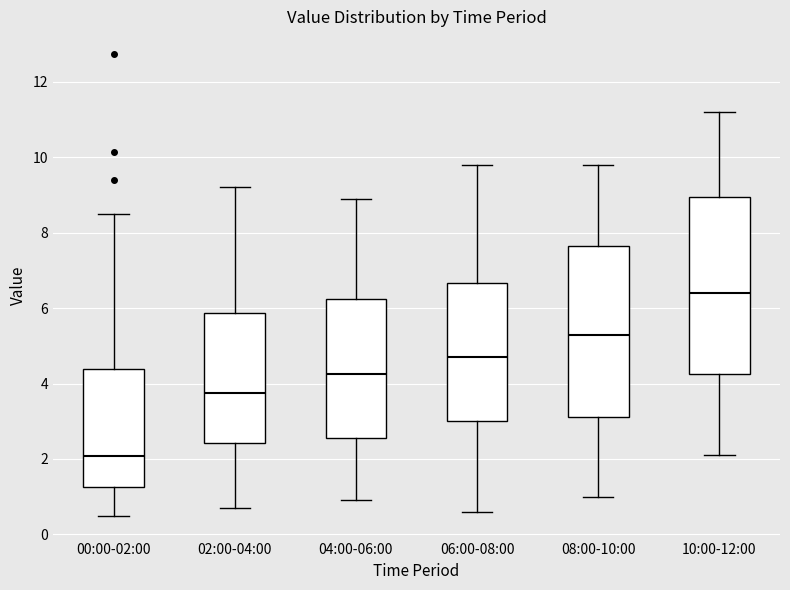

Reading left to right, transcribe this box plot: for each box, give where its median line is, the range the box spans, and where its two whiskers end, as read against the y-axis. The values are not printed on the chart, so give them approximately, as read against the axis.

00:00-02:00: median 2.0, box 1.2 to 4.4, whiskers 0.6 to 8.6
02:00-04:00: median 3.8, box 2.4 to 5.8, whiskers 0.8 to 9.2
04:00-06:00: median 4.2, box 2.6 to 6.2, whiskers 1.0 to 9.0
06:00-08:00: median 4.8, box 3.0 to 6.6, whiskers 0.6 to 9.8
08:00-10:00: median 5.4, box 3.2 to 7.6, whiskers 1.0 to 9.8
10:00-12:00: median 6.4, box 4.2 to 9.0, whiskers 2.2 to 11.2